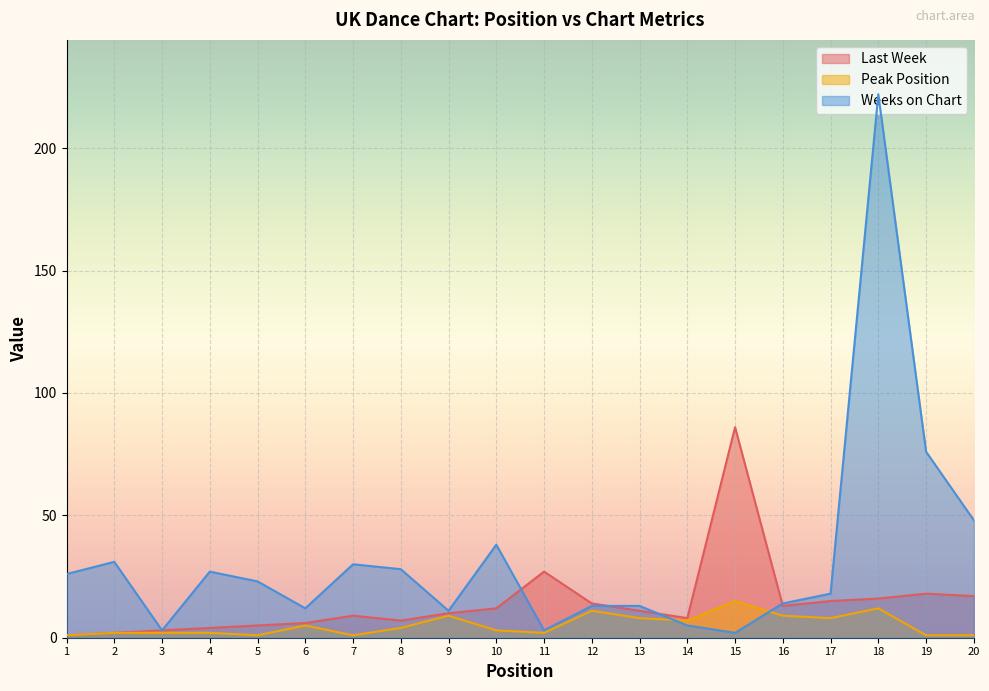

At which category is the sum across all series the highest?

18